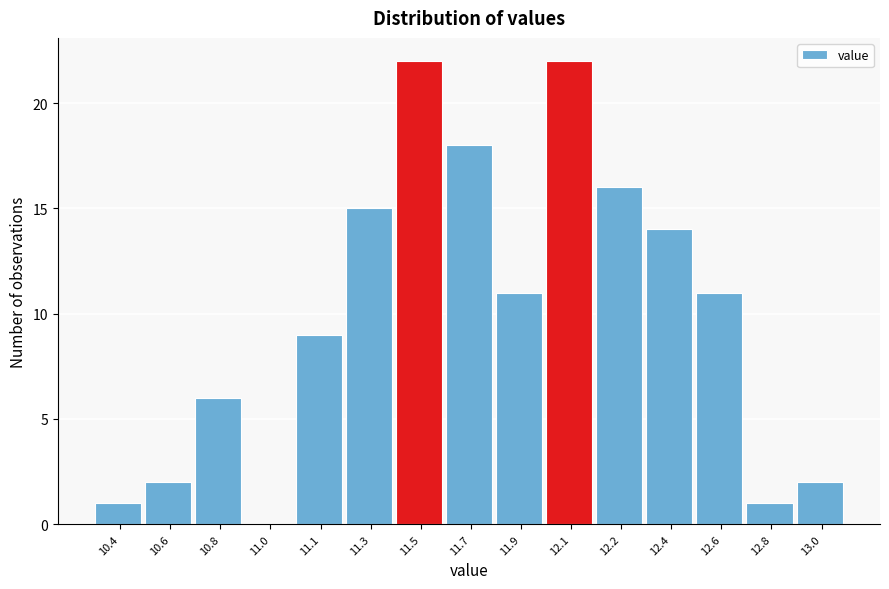

Reading left to right, list all the values displayed in this chart.

10.4=1	10.6=2	10.8=6	11.0=0	11.1=9	11.3=15	11.5=22	11.7=18	11.9=11	12.1=22	12.2=16	12.4=14	12.6=11	12.8=1	13.0=2